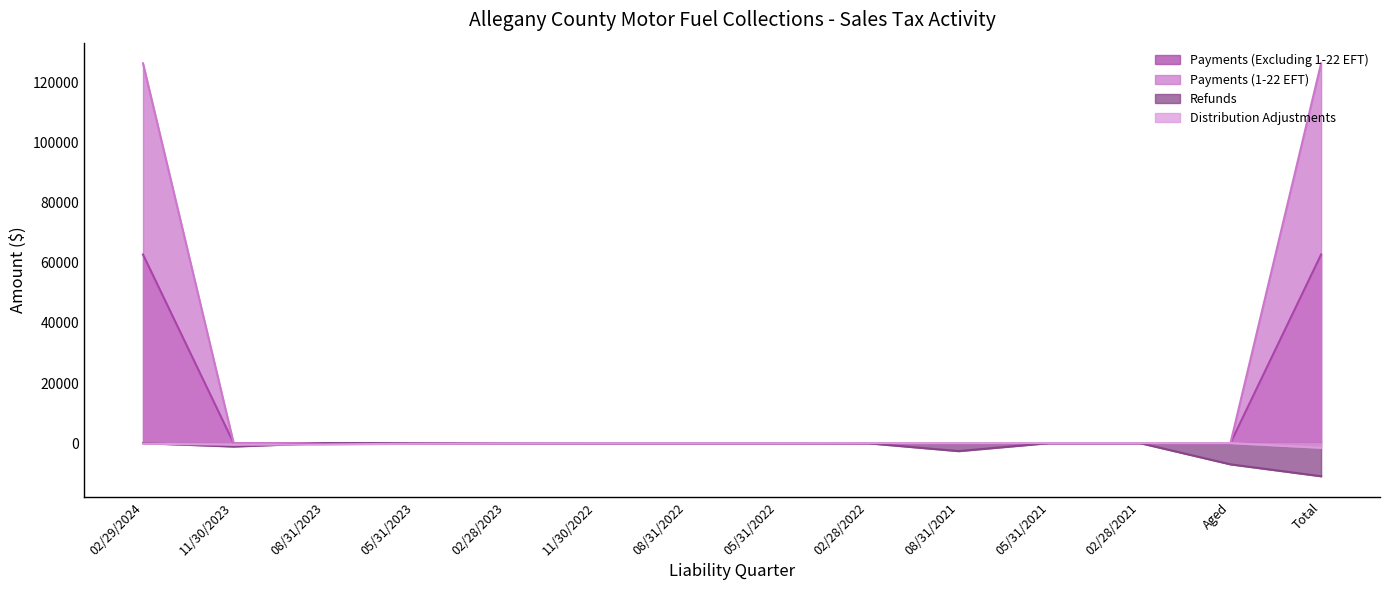

True or false: Payments (Excluding 1-22 EFT) and Distribution Adjustments cross at least once.

False